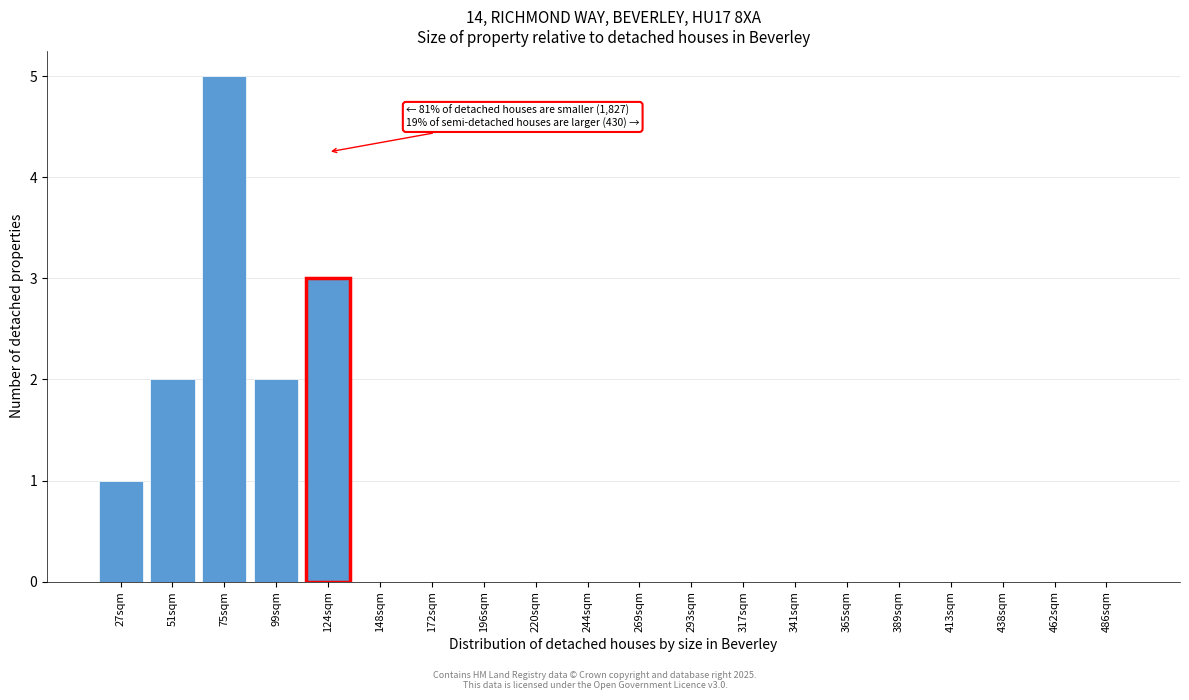

Reading right to left, what are all the values shown in this chart?

486sqm=0	462sqm=0	438sqm=0	413sqm=0	389sqm=0	365sqm=0	341sqm=0	317sqm=0	293sqm=0	269sqm=0	244sqm=0	220sqm=0	196sqm=0	172sqm=0	148sqm=0	124sqm=3	99sqm=2	75sqm=5	51sqm=2	27sqm=1